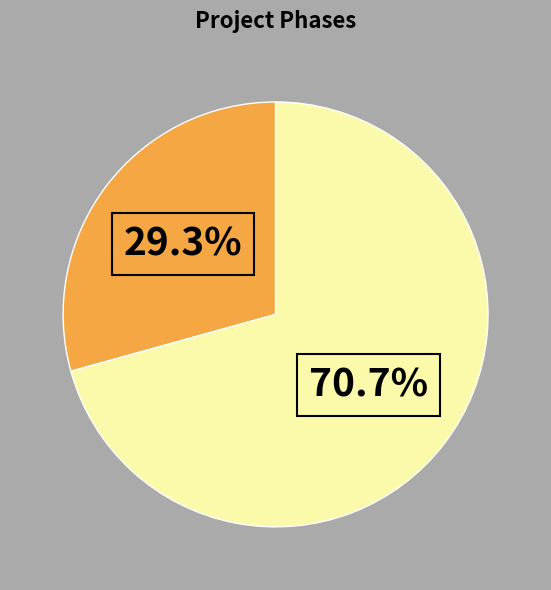

Is there a majority slice in this chart?

Yes